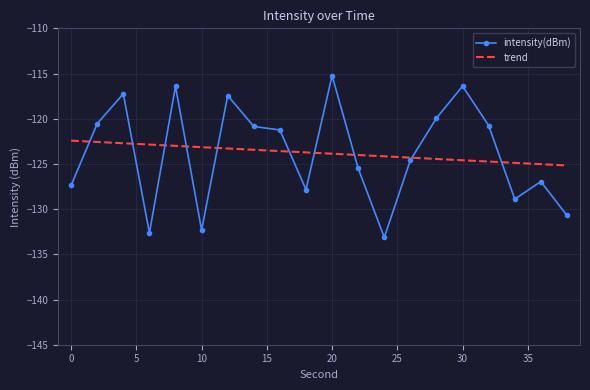

True or false: intensity(dBm) has more than 2 points higher than both neighbors.

True